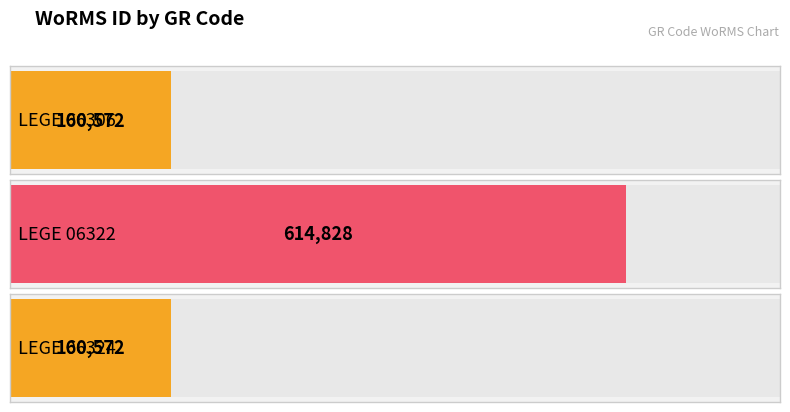

Which category has the highest value across all series?

LEGE 06322